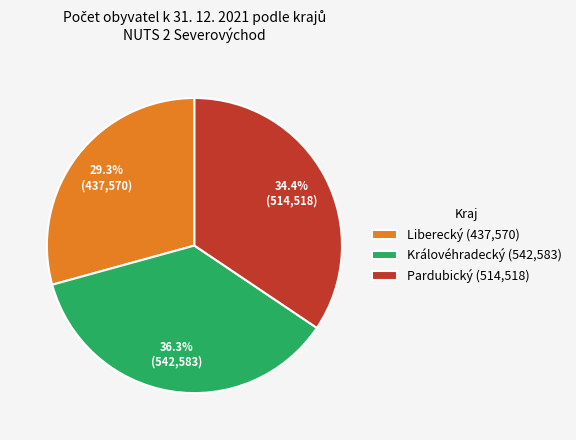

Does Pardubický account for over 50% of the chart?

No